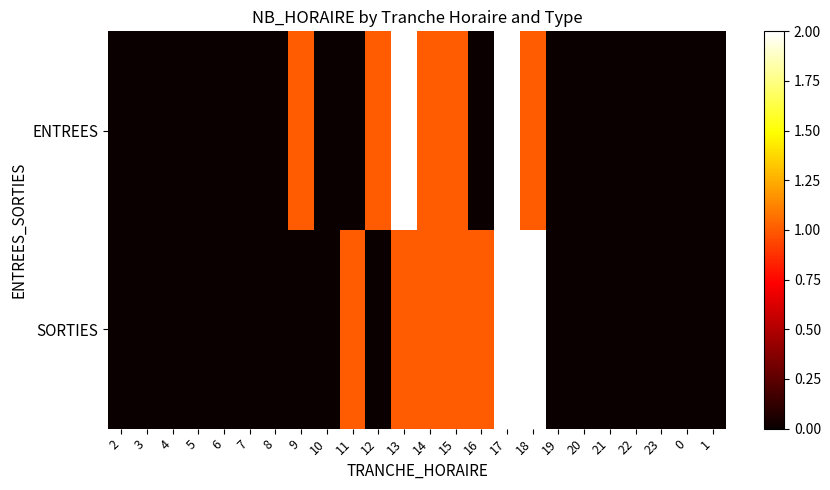

Rank the series by their maximum value, from lowest to highest.

ENTREES, SORTIES